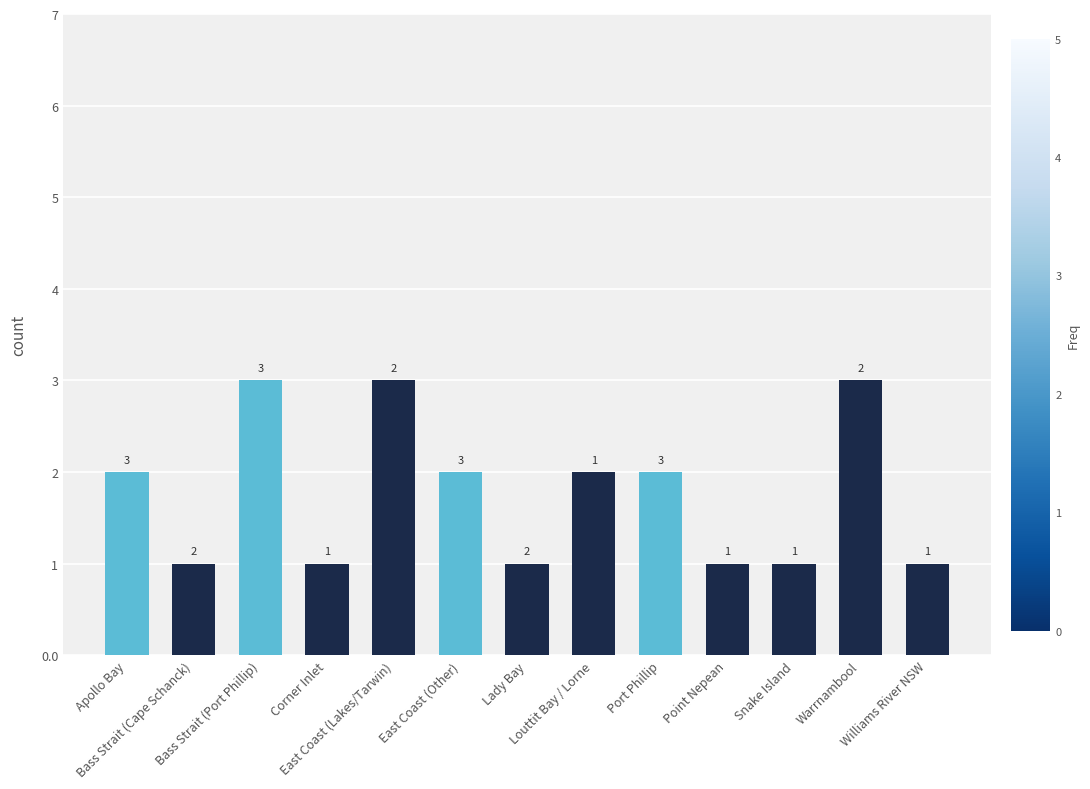

Is it true that the value at Bass Strait (Cape Schanck) is 1?

True